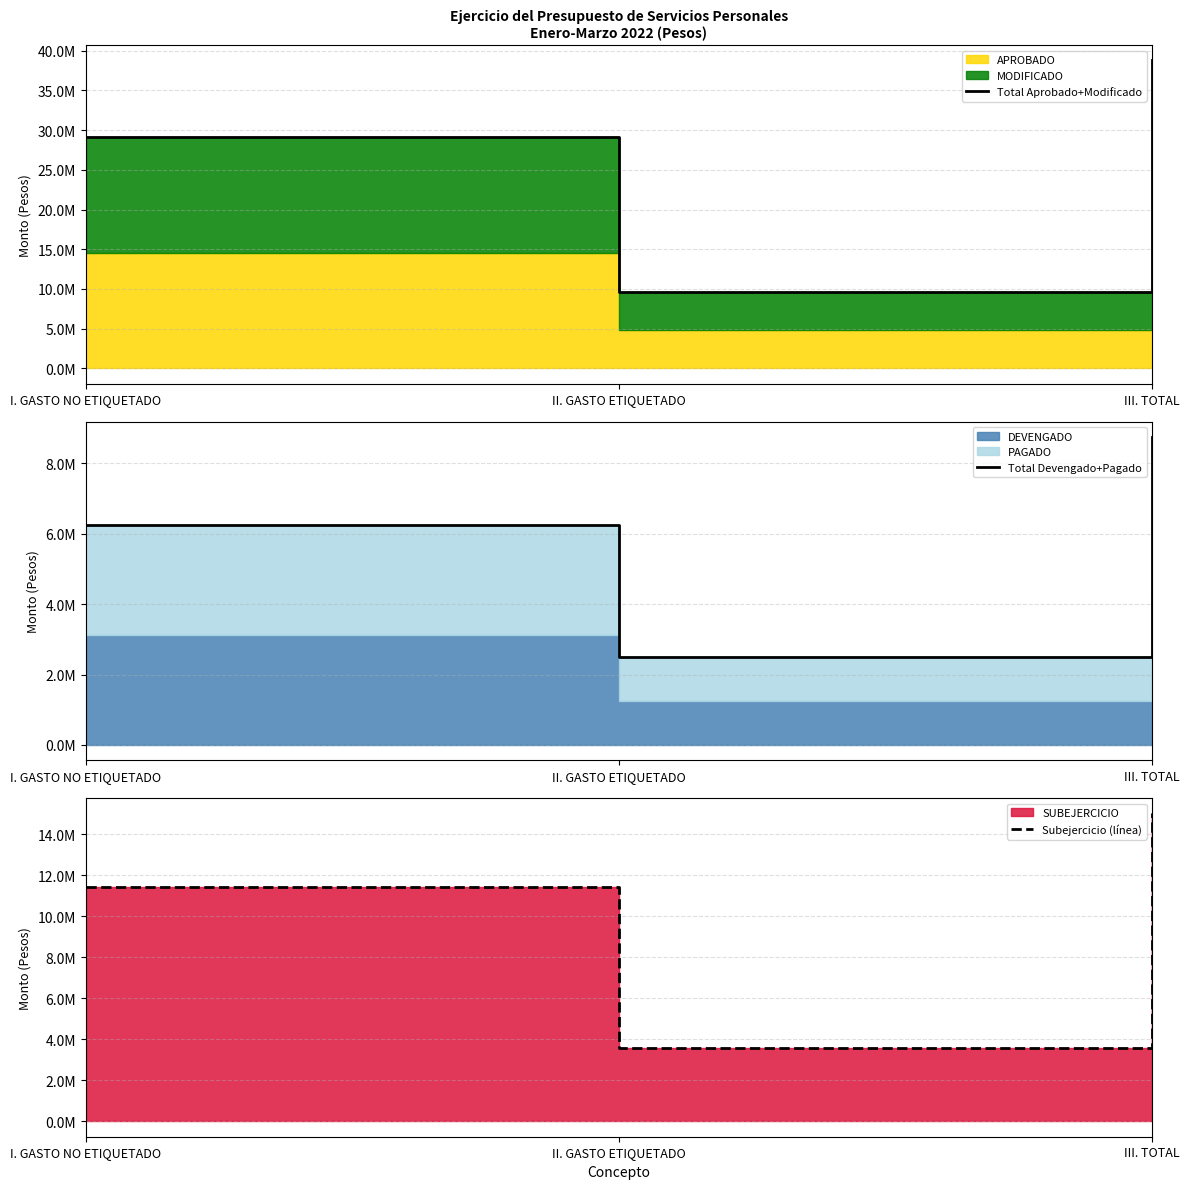

Is the value of Total Devengado+Pagado at II. GASTO ETIQUETADO greater than the value of Subejercicio (línea) at I. GASTO NO ETIQUETADO?

No